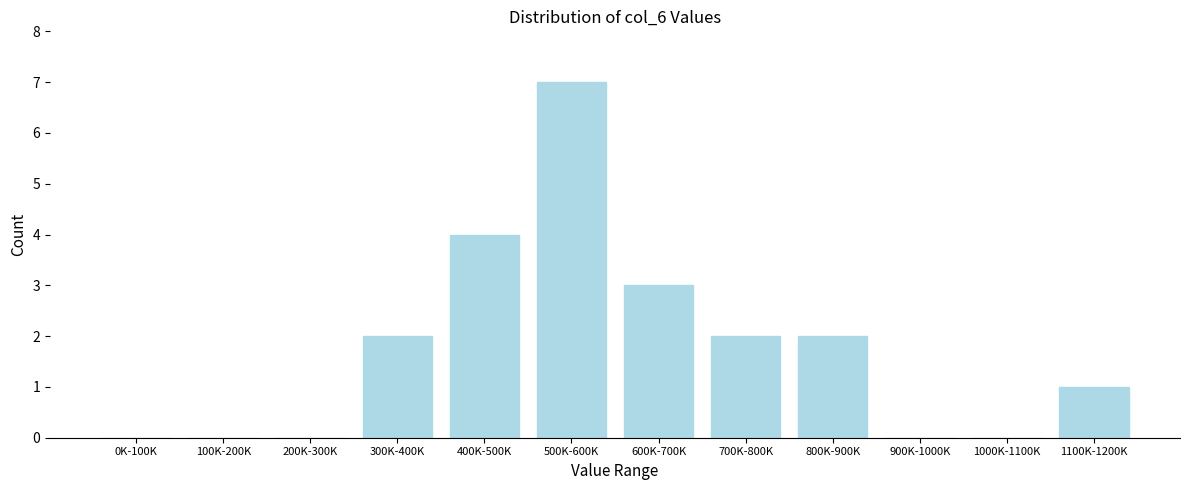

Reading left to right, list all the values displayed in this chart.

0K-100K=0	100K-200K=0	200K-300K=0	300K-400K=2	400K-500K=4	500K-600K=7	600K-700K=3	700K-800K=2	800K-900K=2	900K-1000K=0	1000K-1100K=0	1100K-1200K=1